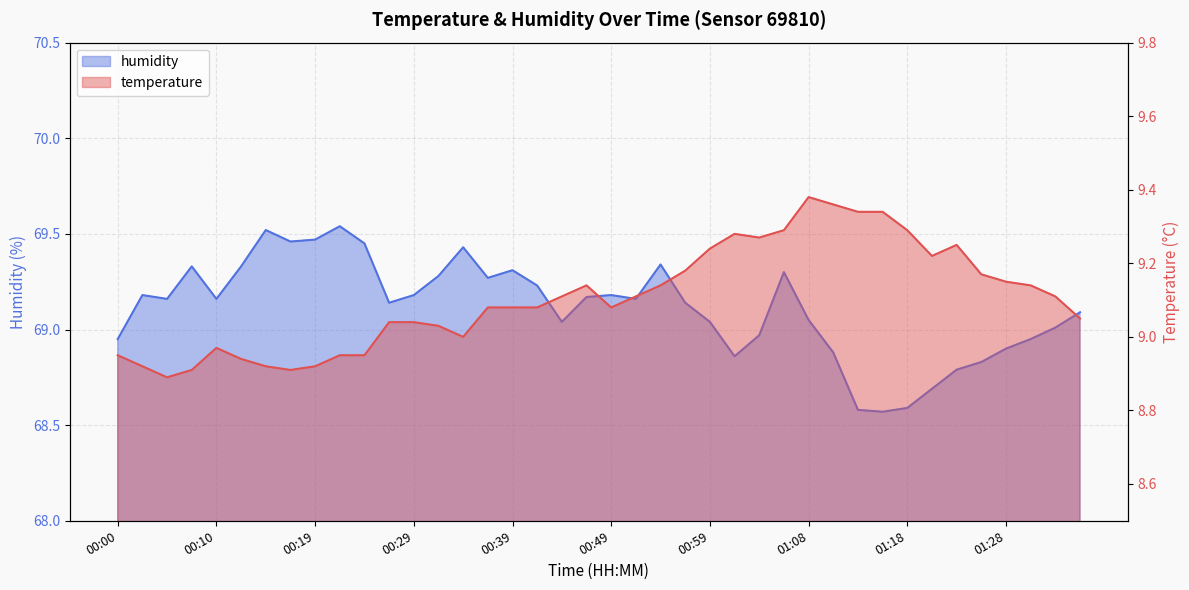

Rank the series by their average value, from highest to lowest.

humidity, temperature